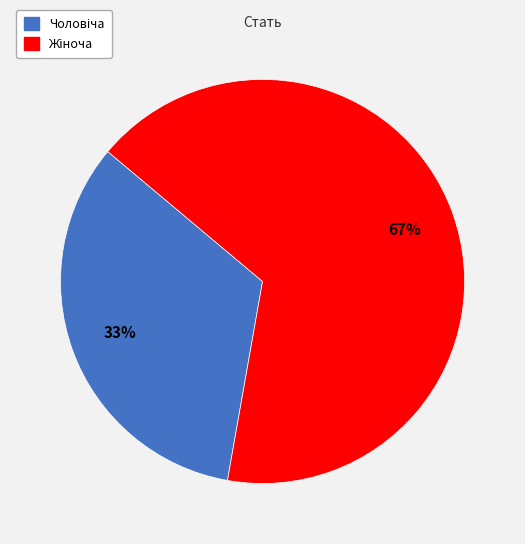

To the nearest percent, what is the average slice percentage?

50%